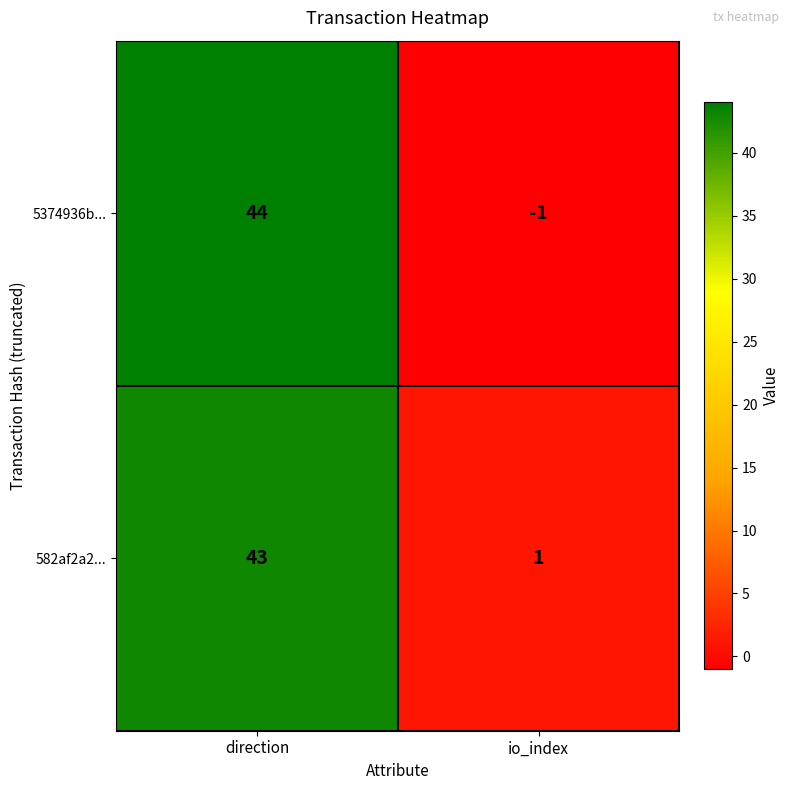

Which category has the lowest value in the 582af2a2... series?

io_index